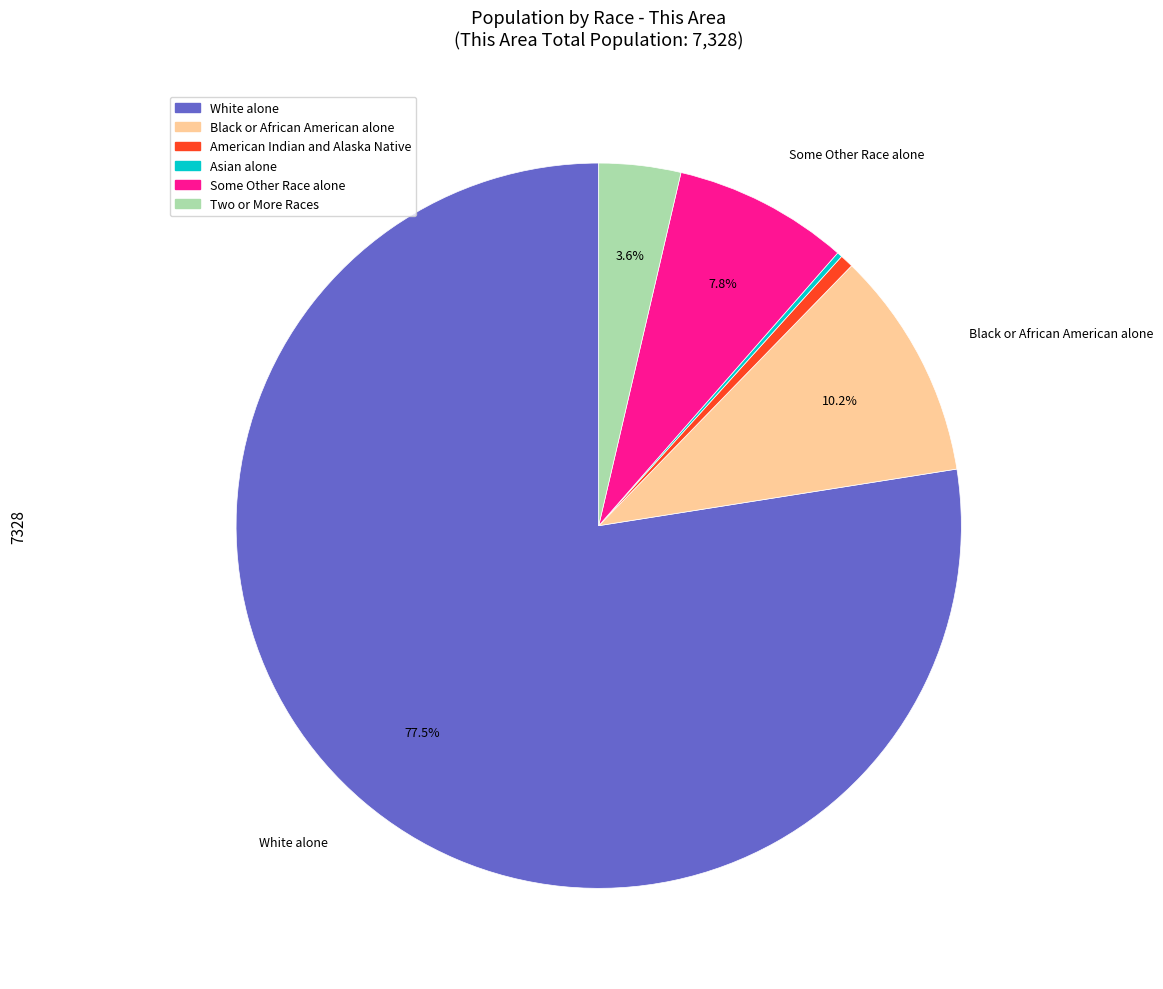

Does any single category account for the majority?

Yes